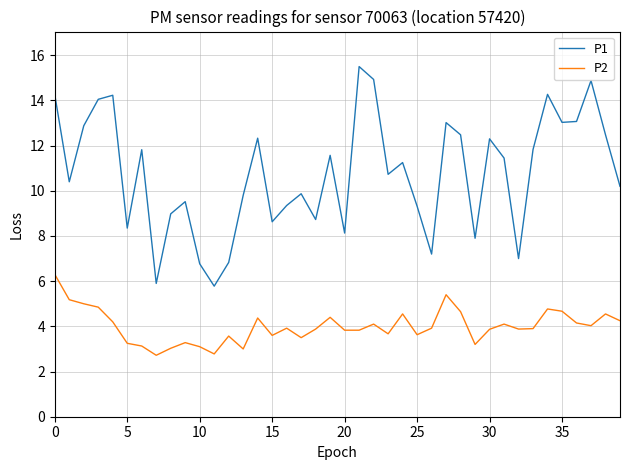

How many lines are shown in the chart?

2